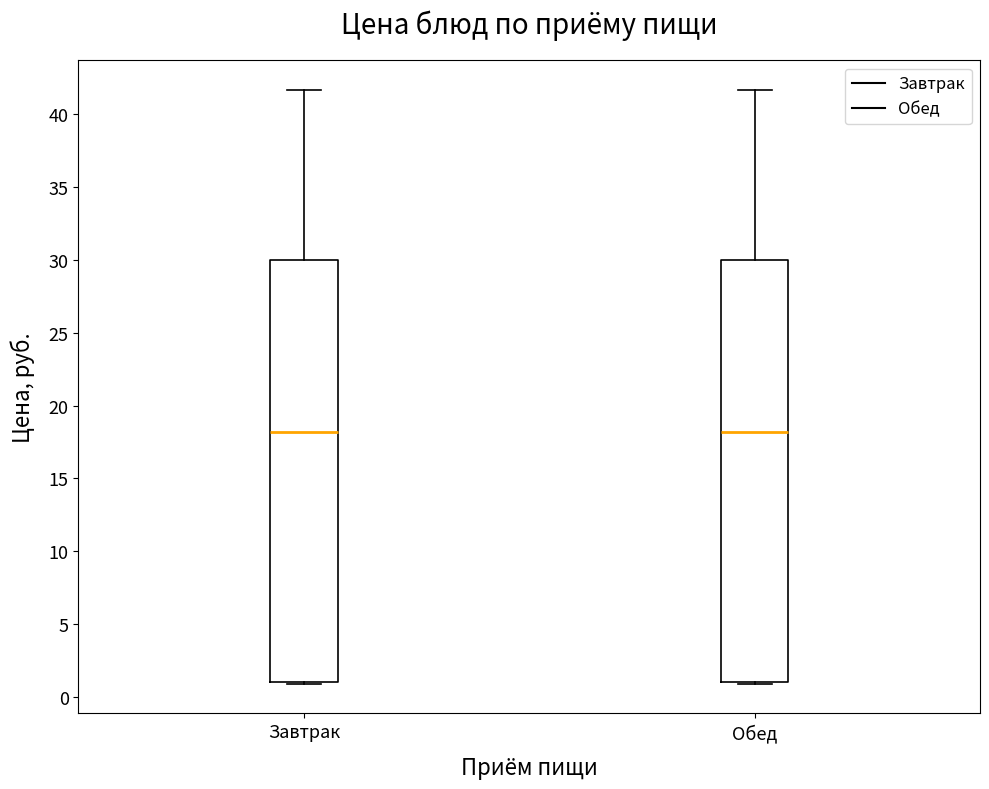

Where does the upper whisker of the box for Обед end on the y-axis? The values are not printed on the chart, so give them approximately, as read against the axis.

41.5